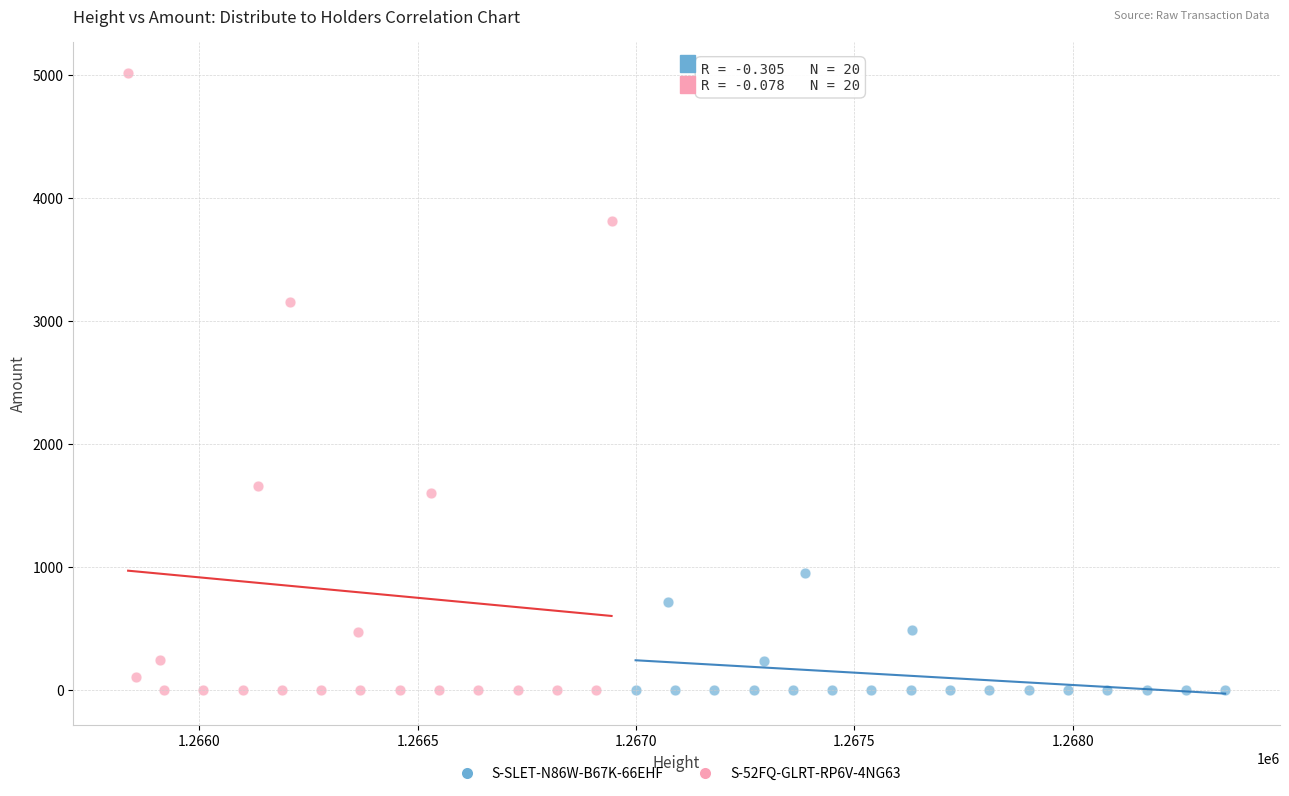

Which series reaches the maximum Y coordinate?

S-52FQ-GLRT-RP6V-4NG63